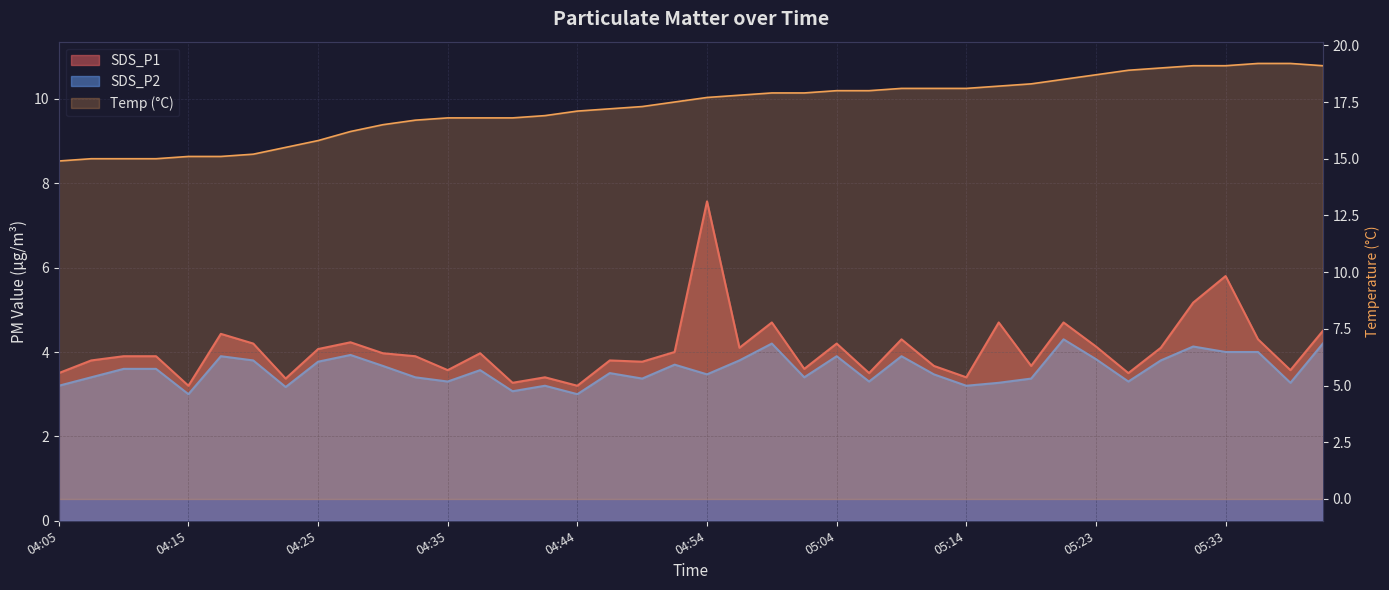

At which category is the sum across all series the highest?

04:54